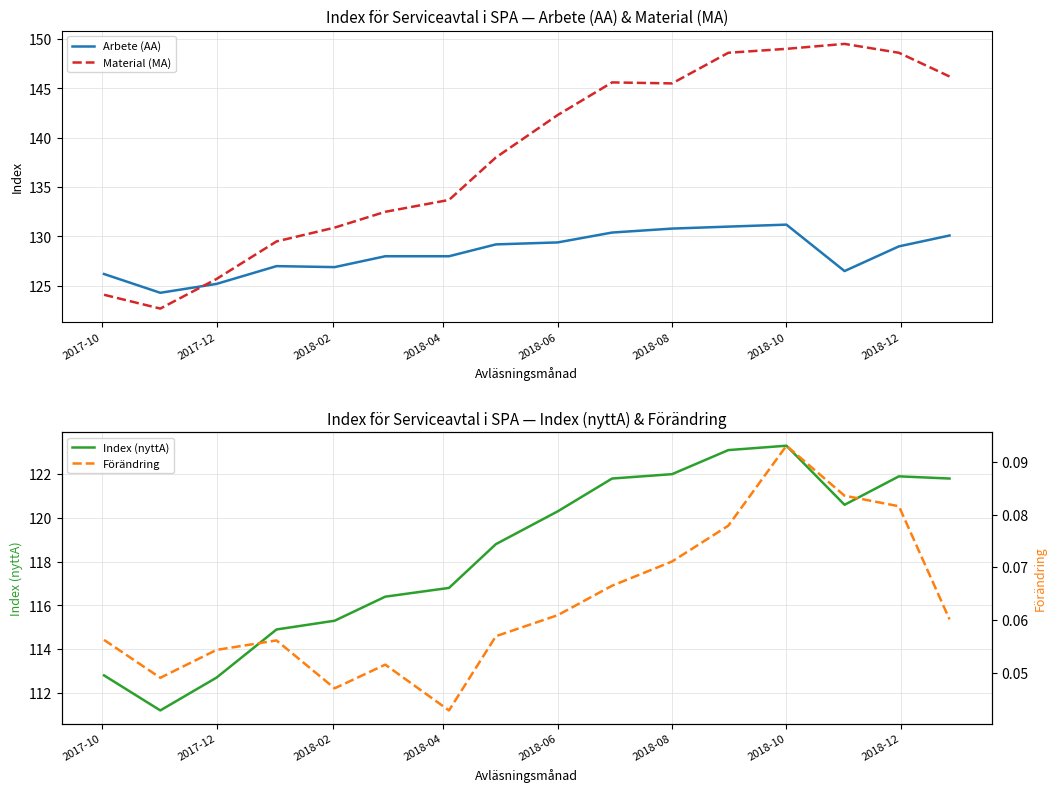

How many lines are shown in the chart?

4